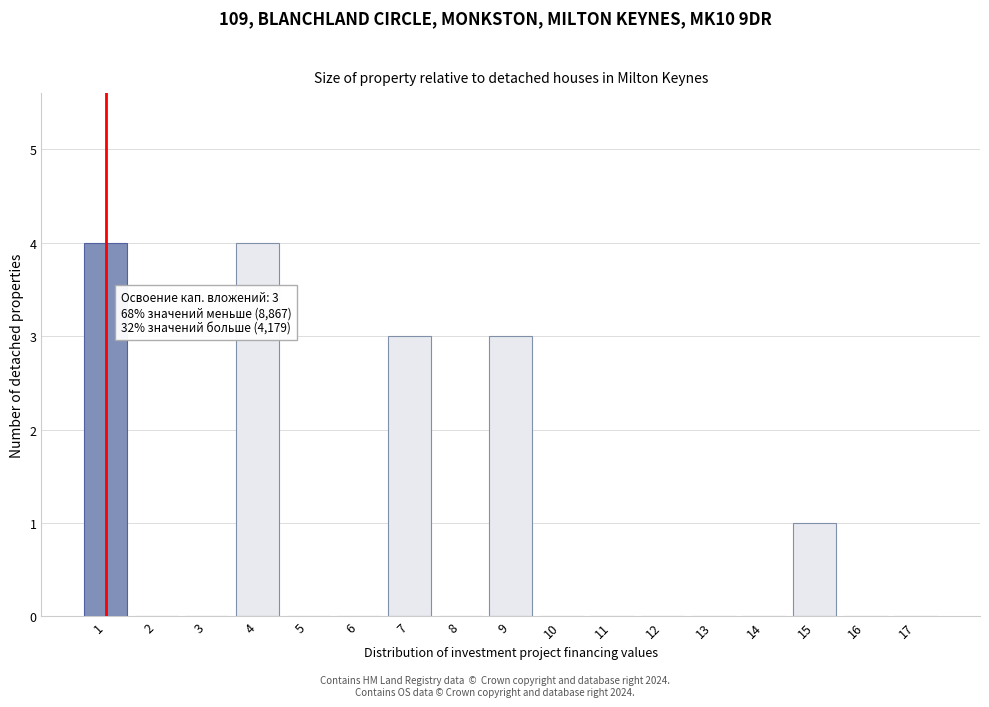

Reading left to right, extract all data points from this chart.

1=4	2=0	3=0	4=4	5=0	6=0	7=3	8=0	9=3	10=0	11=0	12=0	13=0	14=0	15=1	16=0	17=0